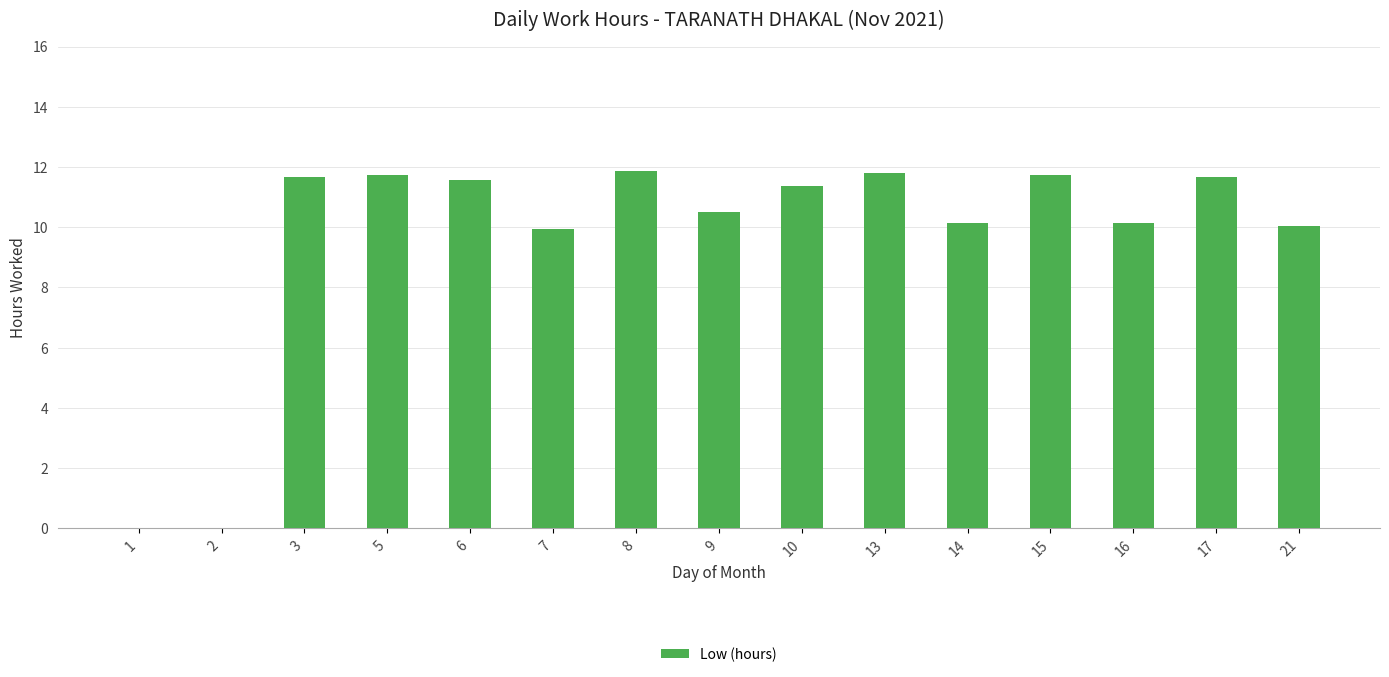

The chart shows a value of 11.7 at 5. True or false?

True